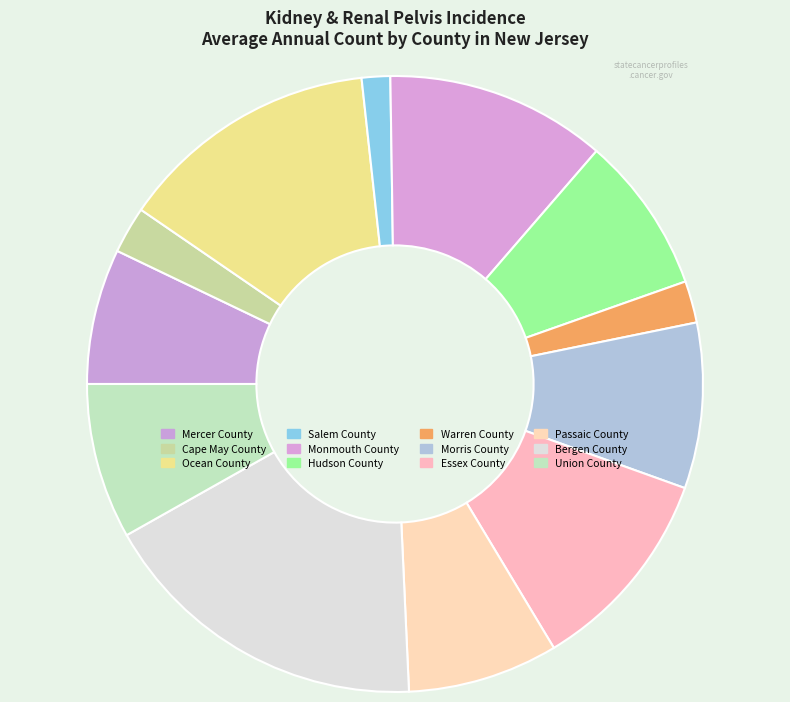

What is the total percentage of Salem County and Ocean County?

15.2%